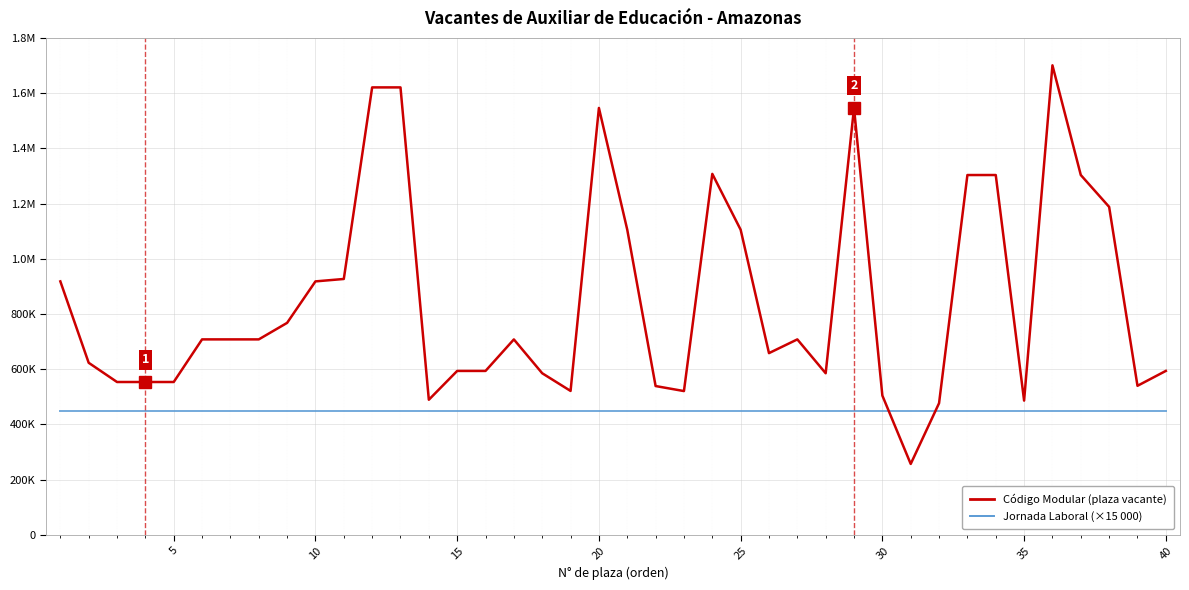

Which series has the widest spread of values?

Código Modular (plaza vacante)